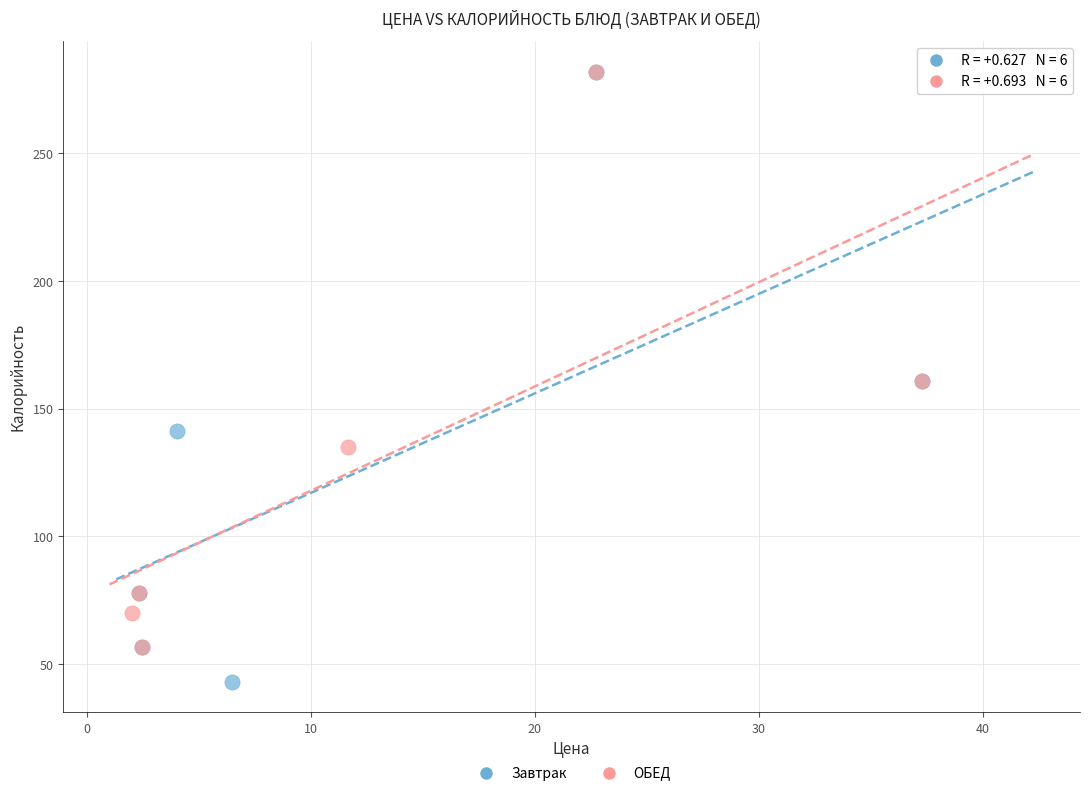

Which series has the largest Y range (max minus min)?

Завтрак